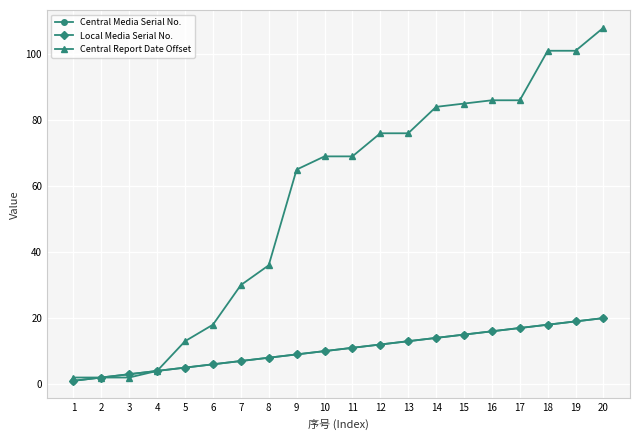

What is the average value of the Central Media Serial No. series?

10